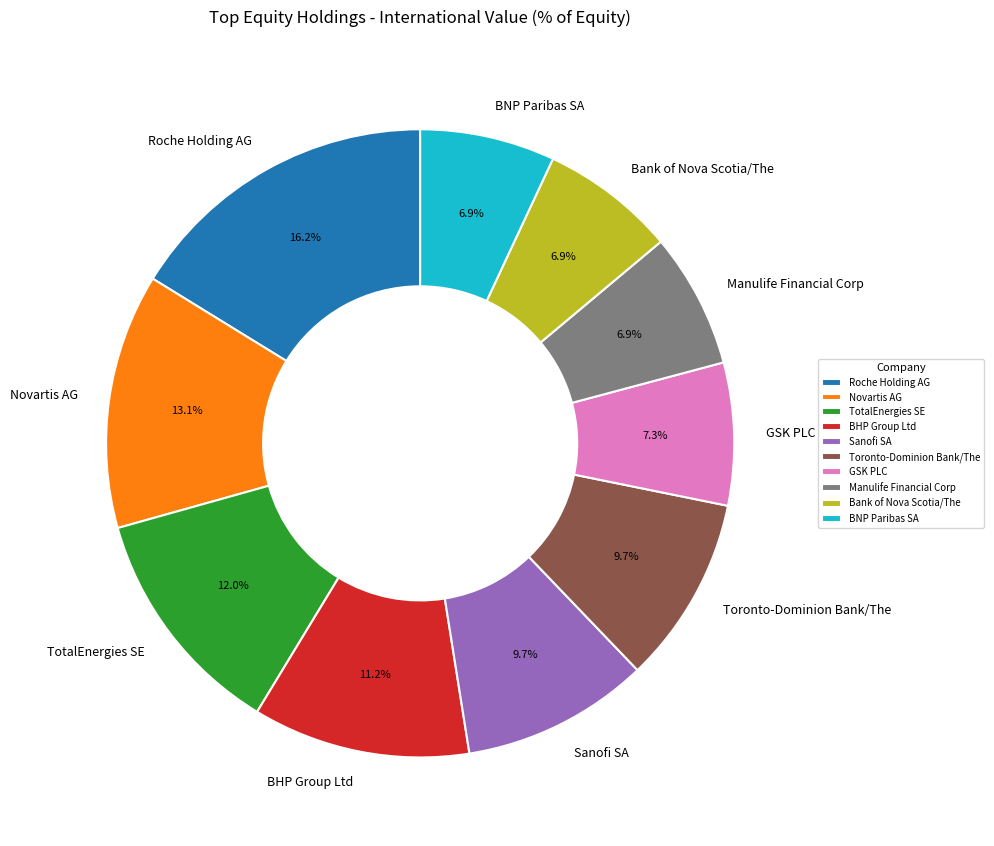

Do TotalEnergies SE and GSK PLC together represent more than half of the pie?

No